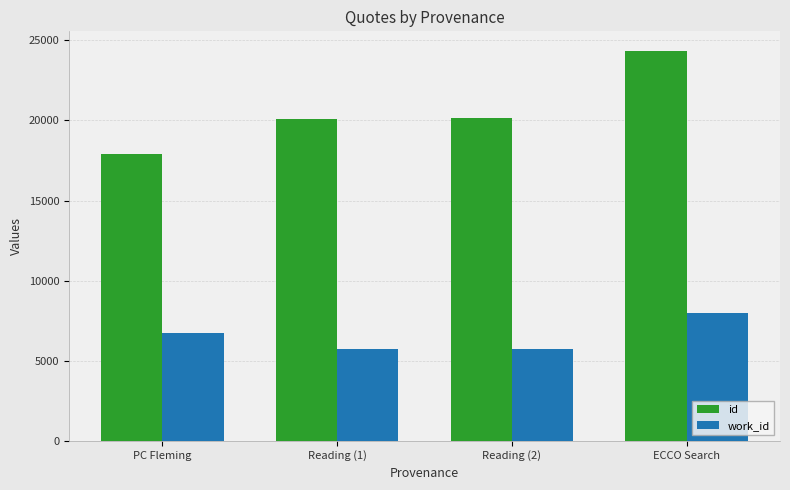

What is the spread (max minus min) of values at ECCO Search?

16354